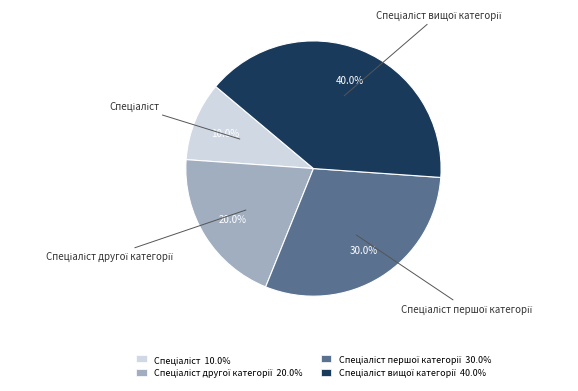

How many segments does this pie chart have?

4